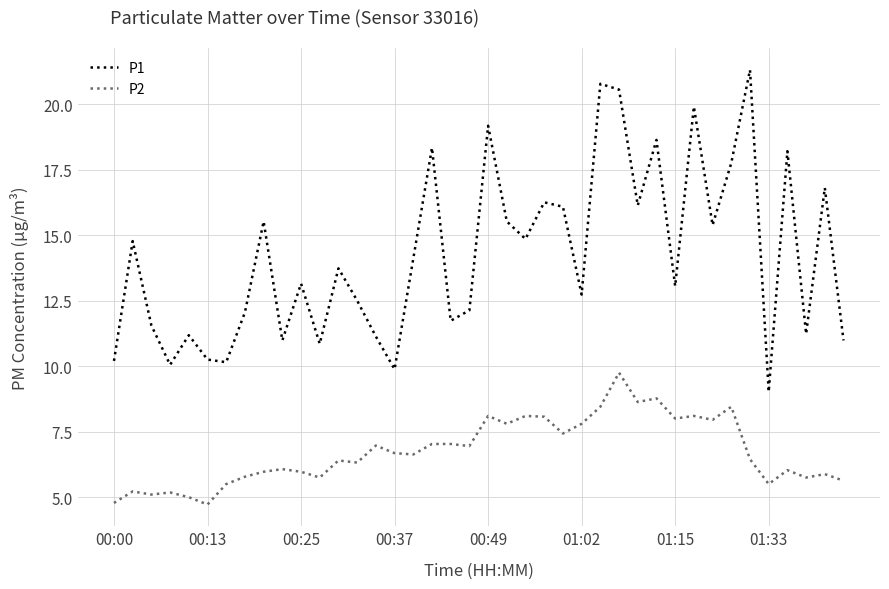

What is the smallest value displayed?

4.7